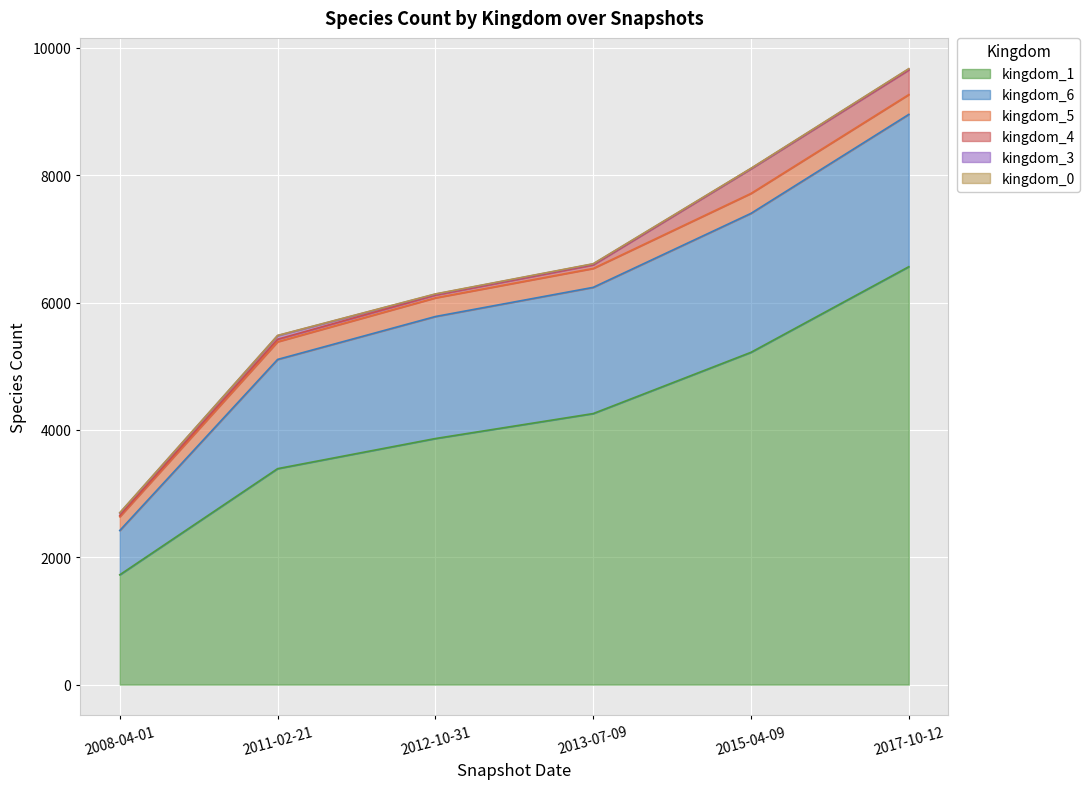

What are all the series names shown in the legend?

kingdom_1, kingdom_6, kingdom_5, kingdom_4, kingdom_3, kingdom_0